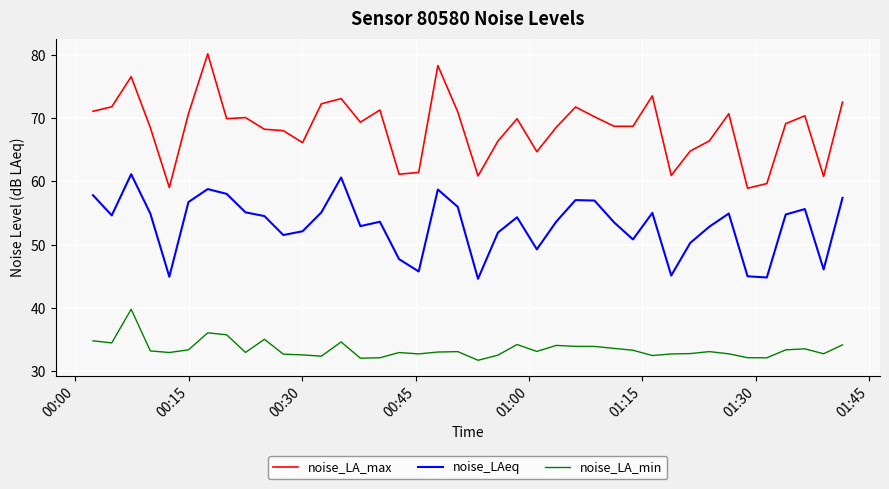

Which series has the largest total across all categories?

noise_LA_max